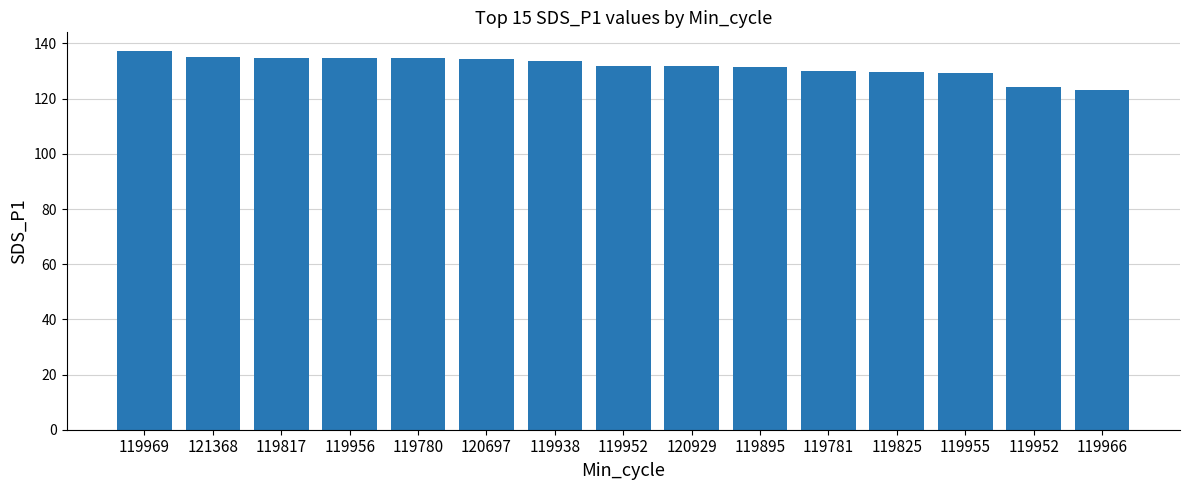

List the labels in order of value, smallest first.

119966, 119952, 119955, 119825, 119781, 119895, 120929, 119952, 119938, 120697, 119780, 119956, 119817, 121368, 119969